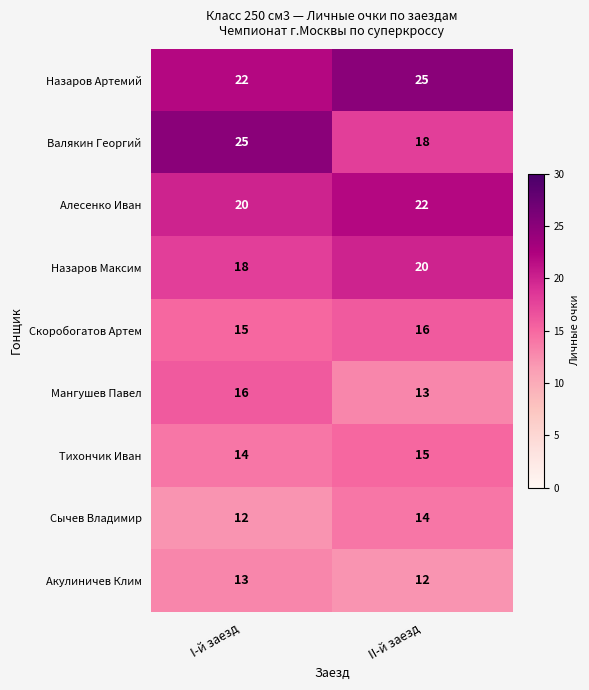

What value does the Мангушев Павел series have at I-й заезд?

16